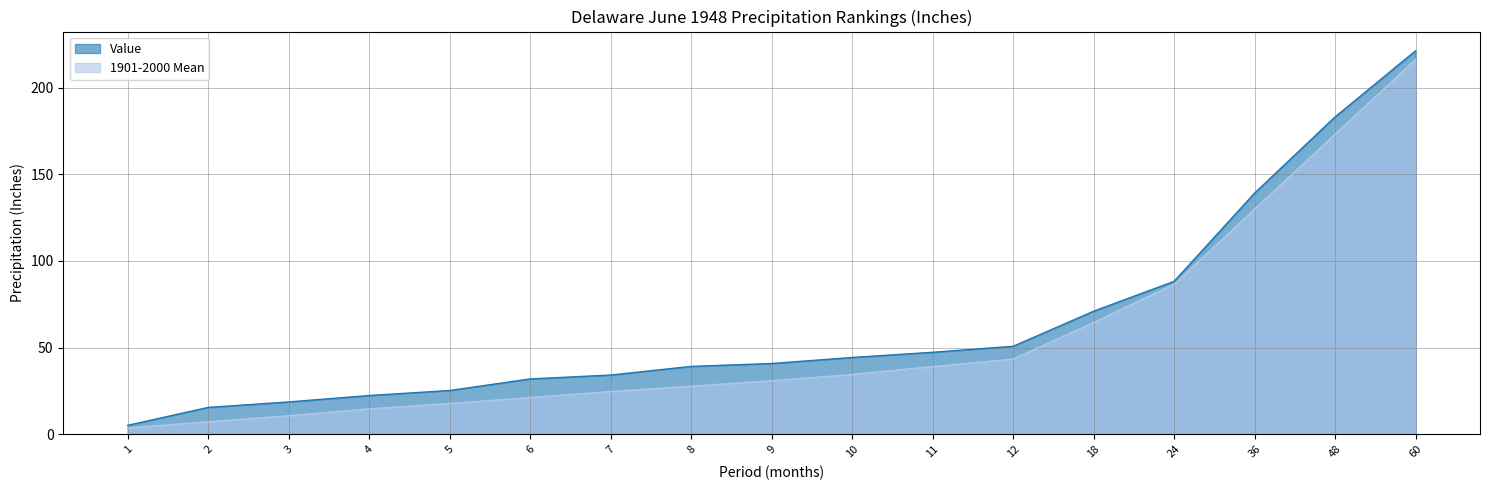

List the series in order of their peak value, lowest first.

1901-2000 Mean, Value